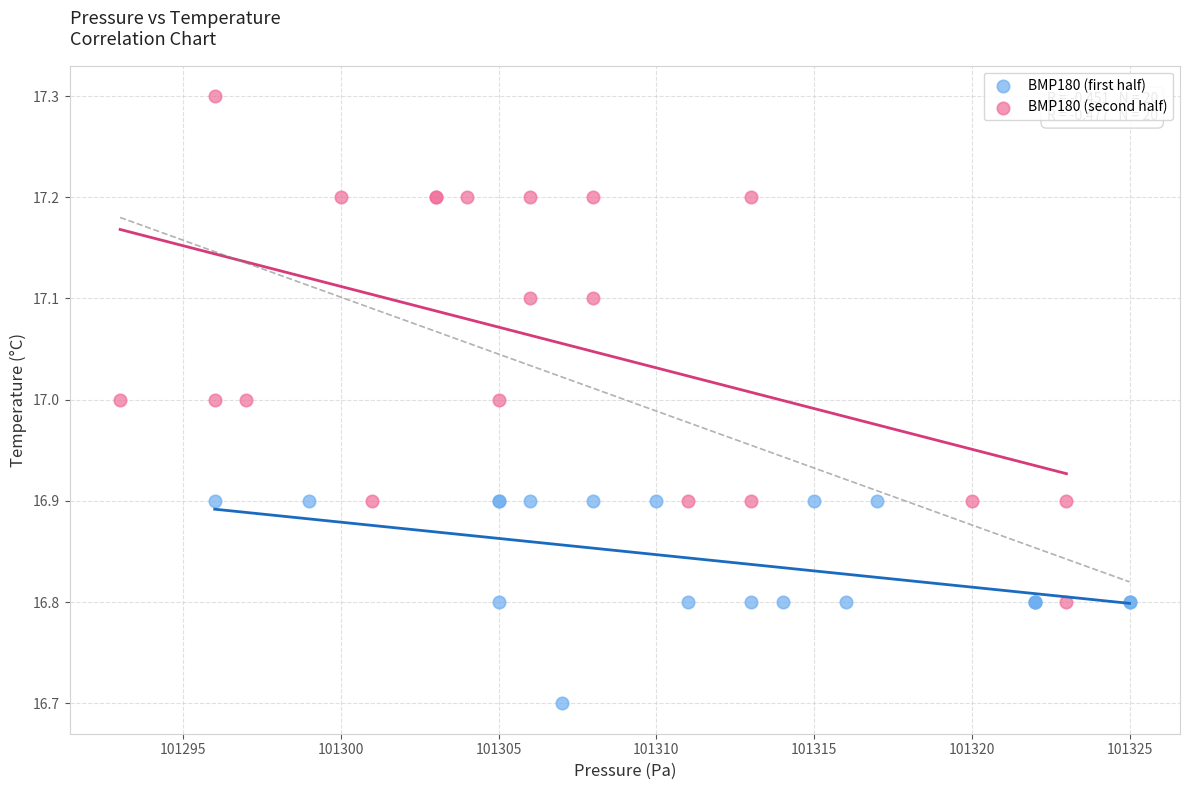

What are all the series names shown in the legend?

BMP180 (first half), BMP180 (second half)